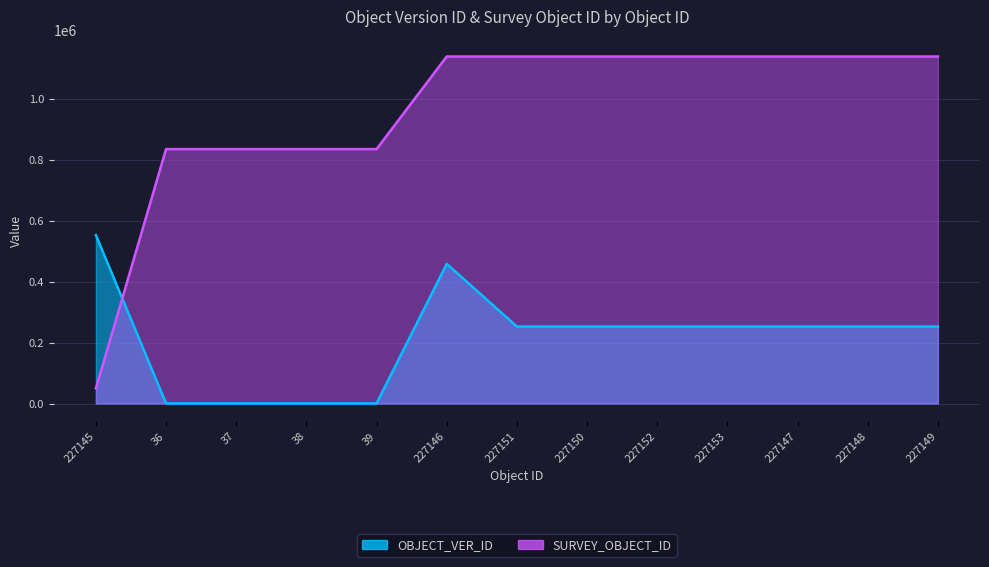

True or false: OBJECT_VER_ID has more than 2 interior local peaks.

False